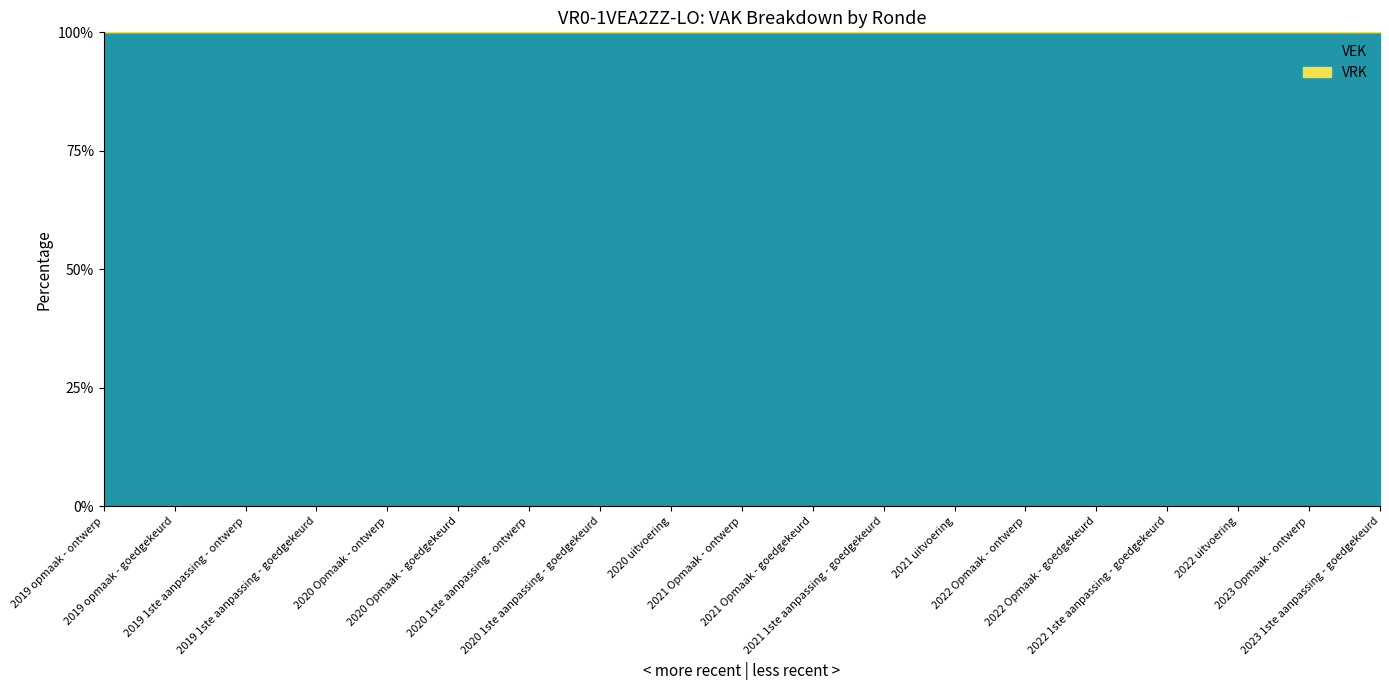

Which series has the largest range (max minus min)?

VEK